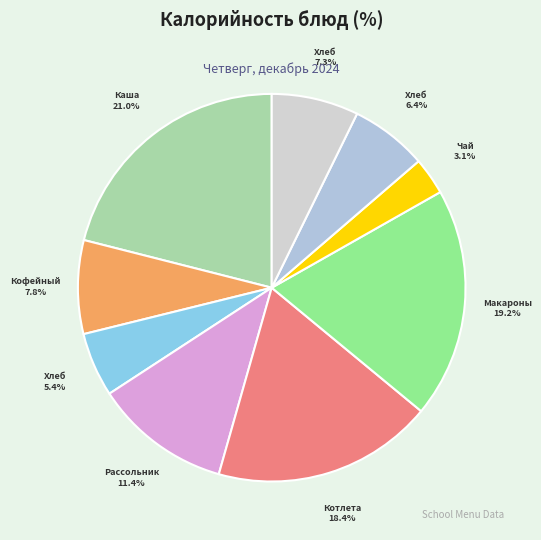

Which slice is the smallest?

Чай с сахаром